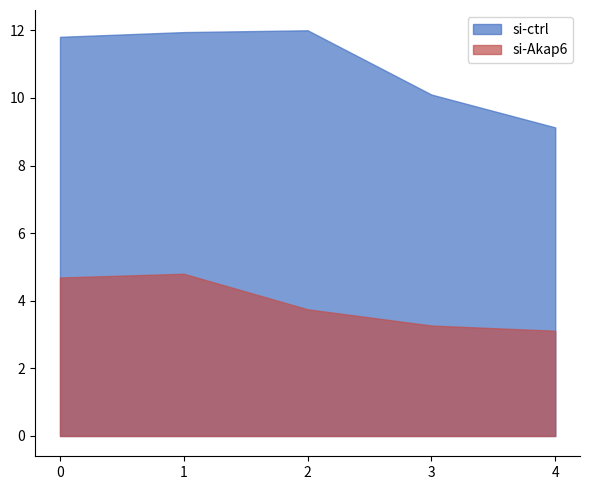

Which series changed the most between 0 and 1?

si-ctrl